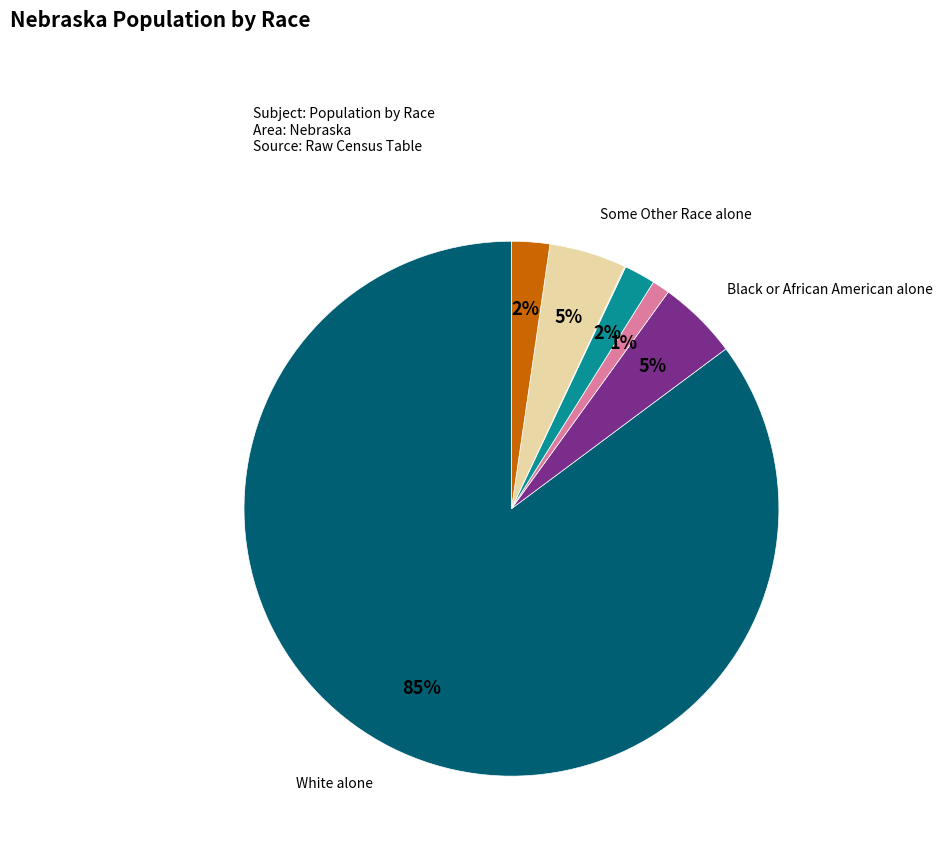

To the nearest percent, what is the average slice percentage?

14%